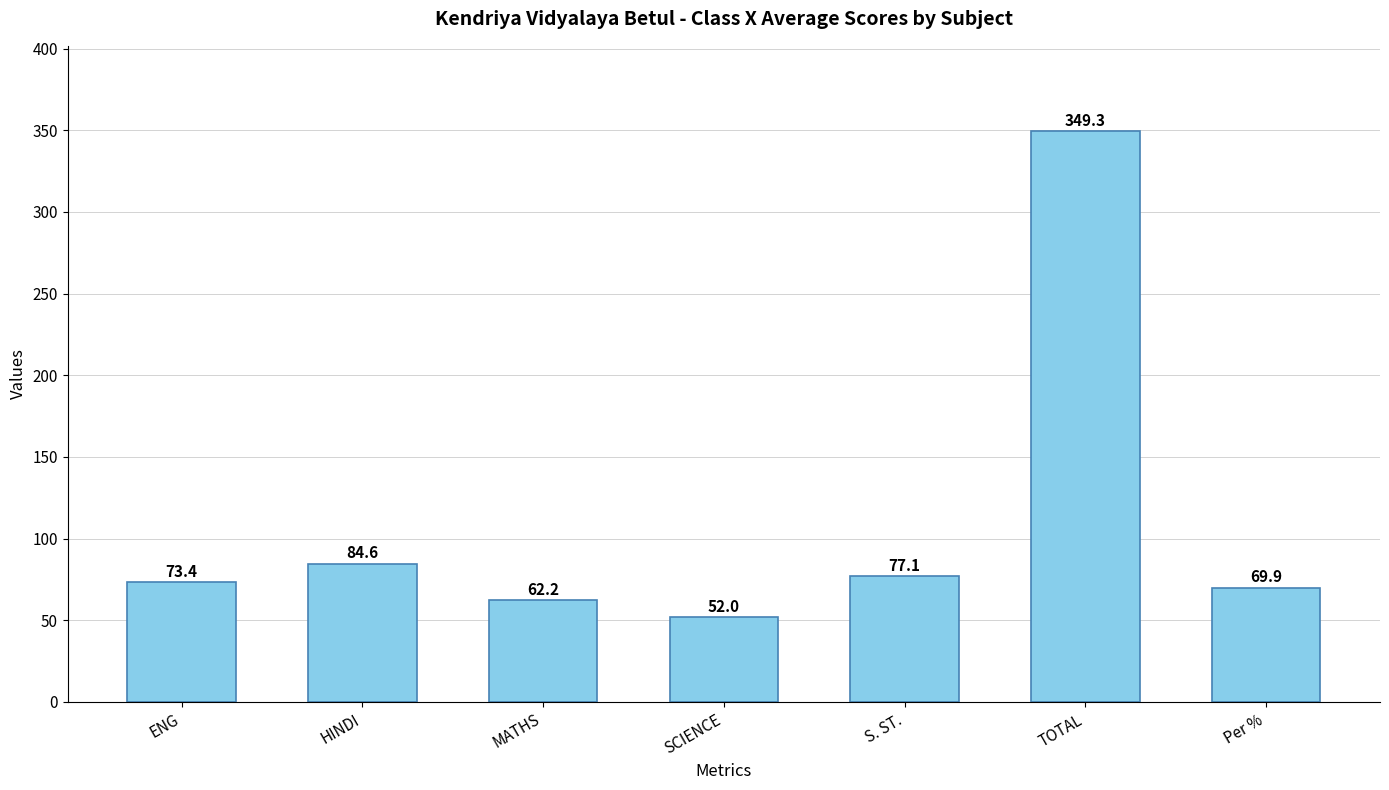

List the labels in order of value, largest first.

TOTAL, HINDI, S. ST., ENG, Per %, MATHS, SCIENCE